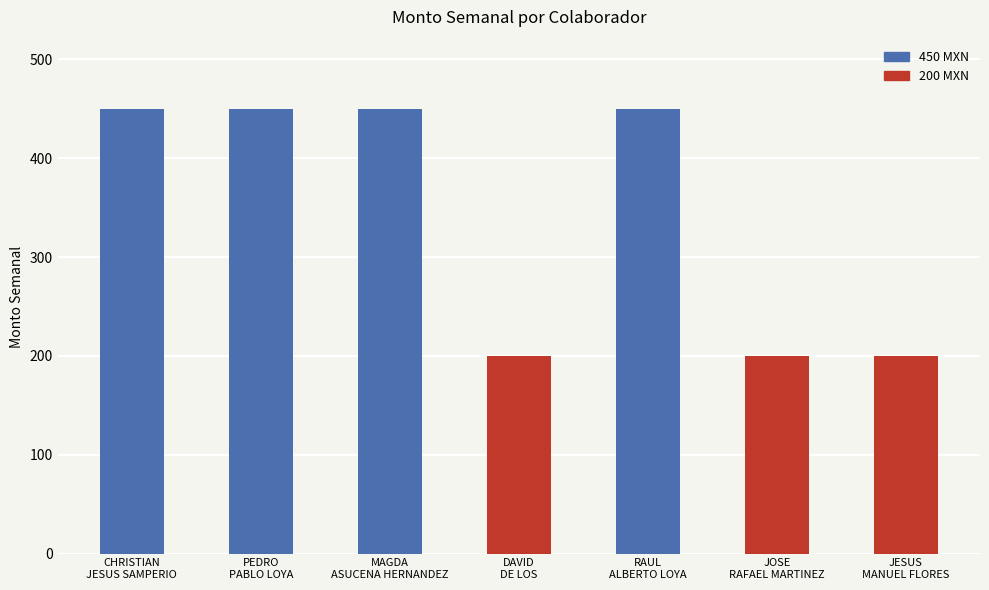

Is it true that the value at RAUL
ALBERTO LOYA is 199?

False